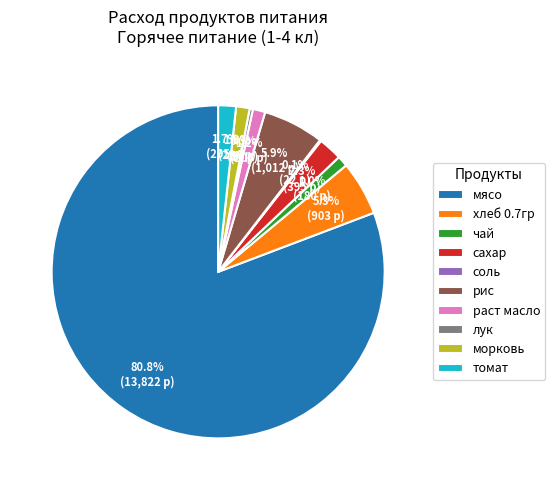

What percentage is the раст масло slice, to the nearest percent?

1%